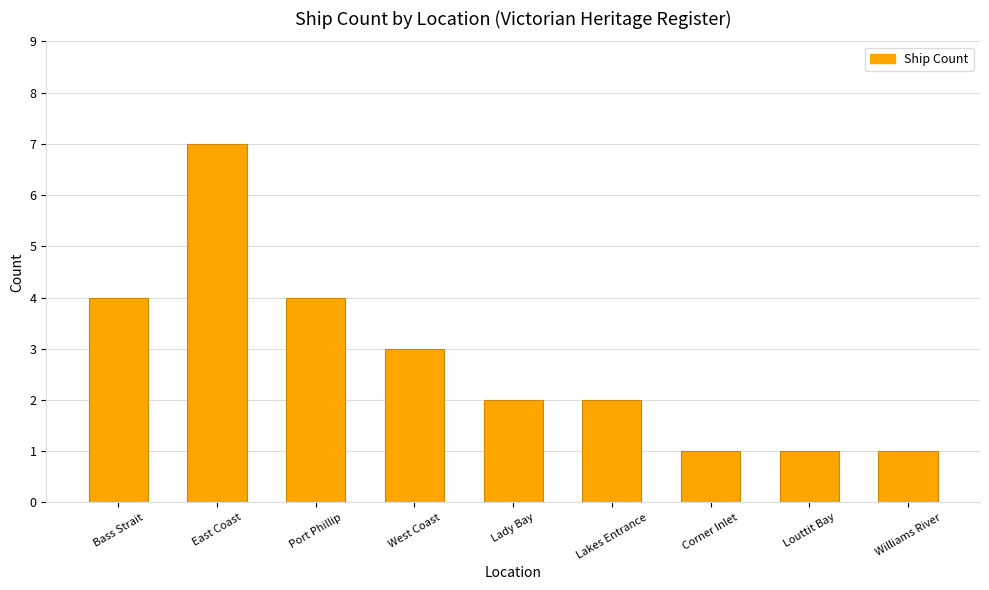

What is the value of the 6th bar from the left?

2